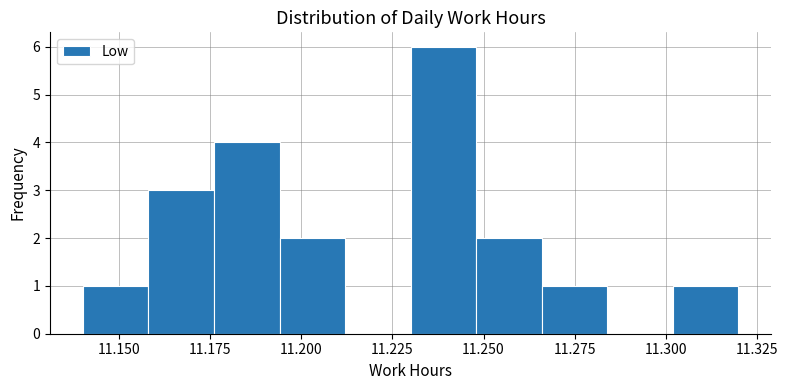

Around what value on the x-axis is the tallest bar? Give the approximate position of its centre, as read against the axis.

11.240